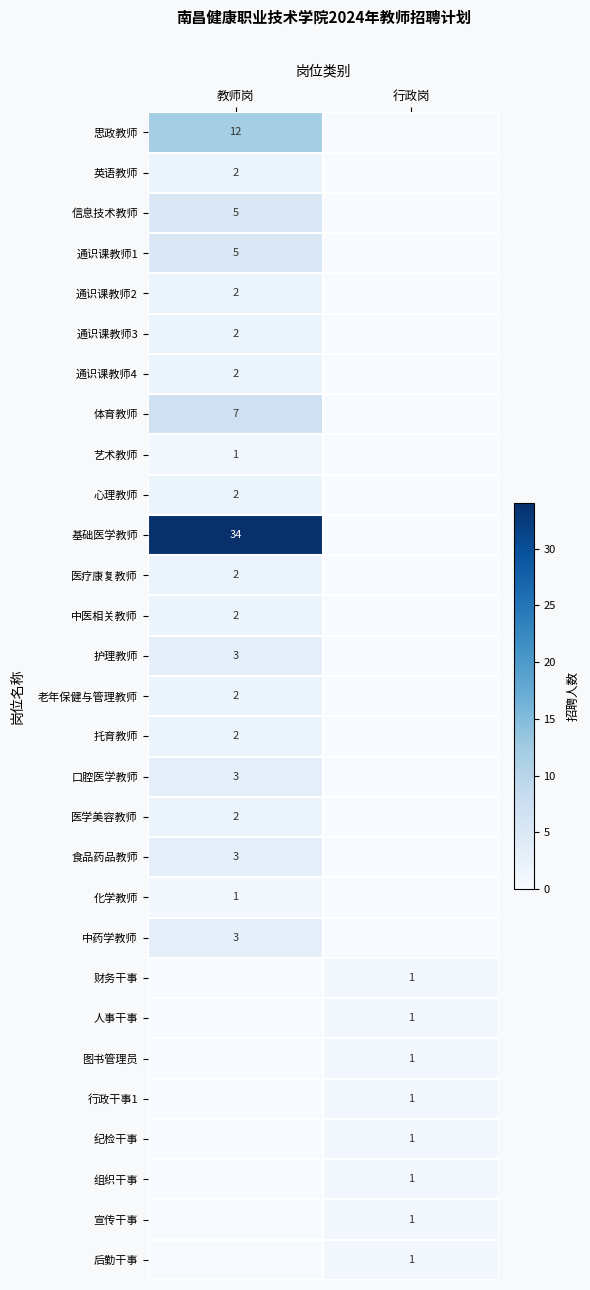

Count the number of data series in this chart.

29